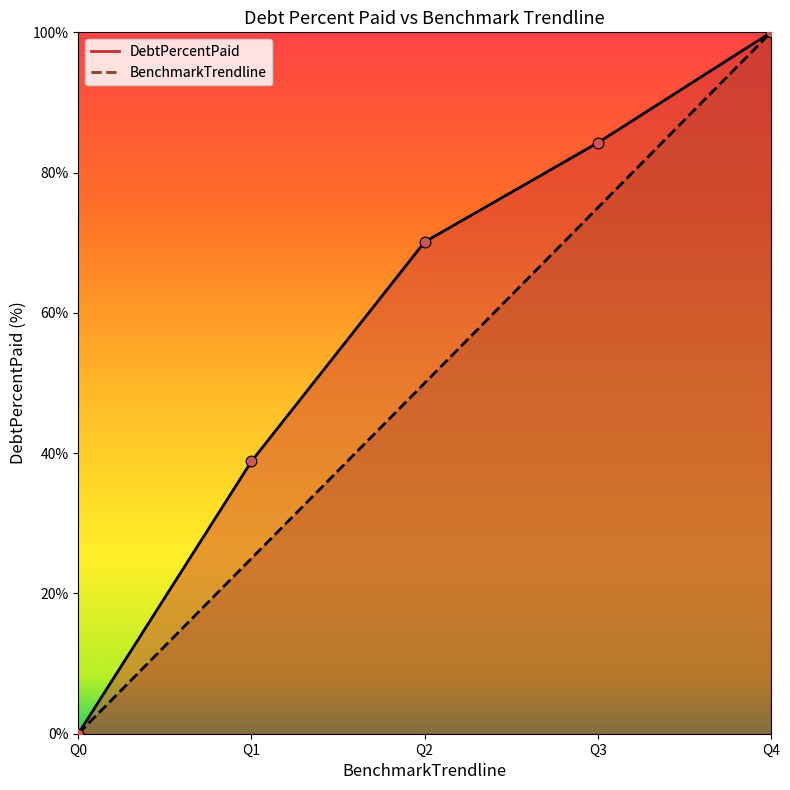

Which series has the largest Y range (max minus min)?

DebtPercentPaid